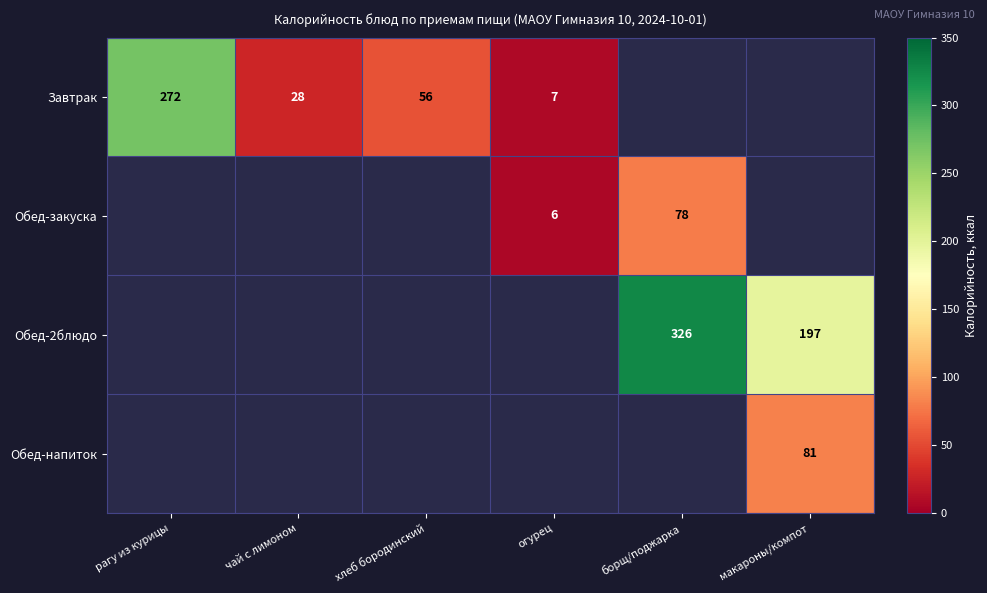

What is the sum of the Завтрак values at хлеб бородинский and чай с лимоном?

84